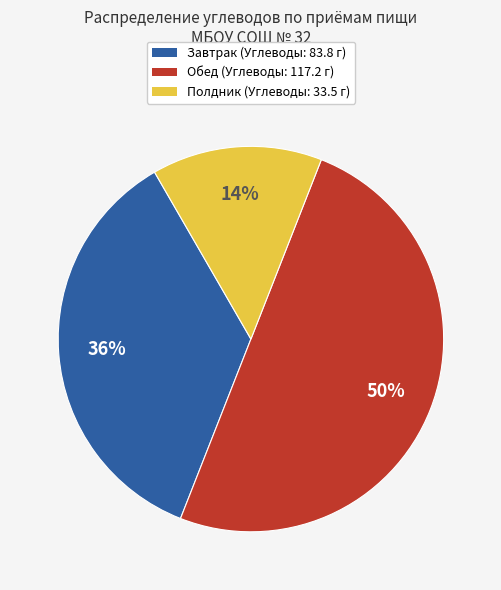

To the nearest percent, what is the average slice percentage?

33%